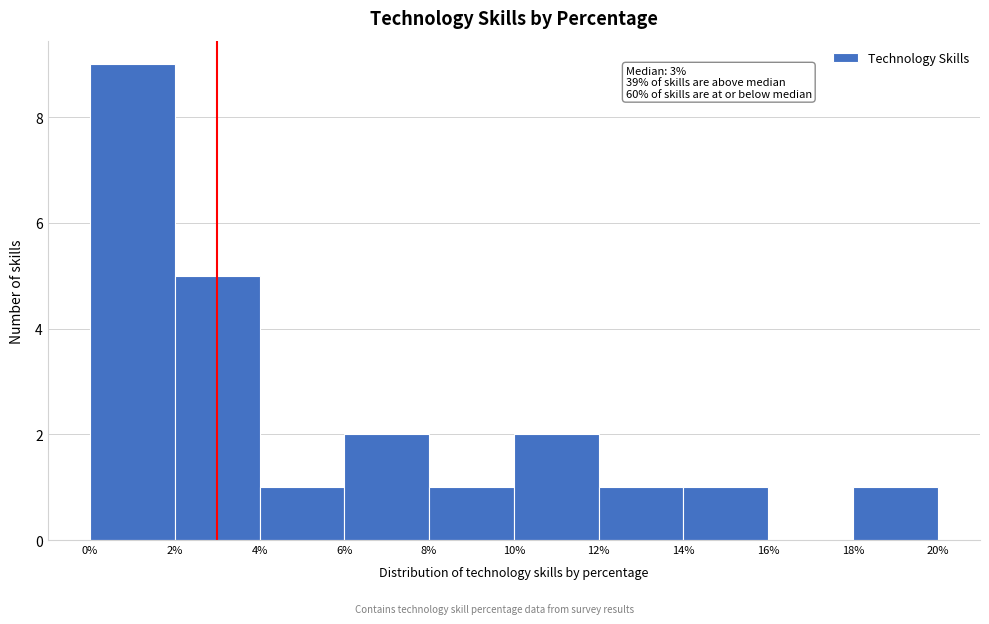

Over which range of the x-axis is the bar tallest?

0% to 2%